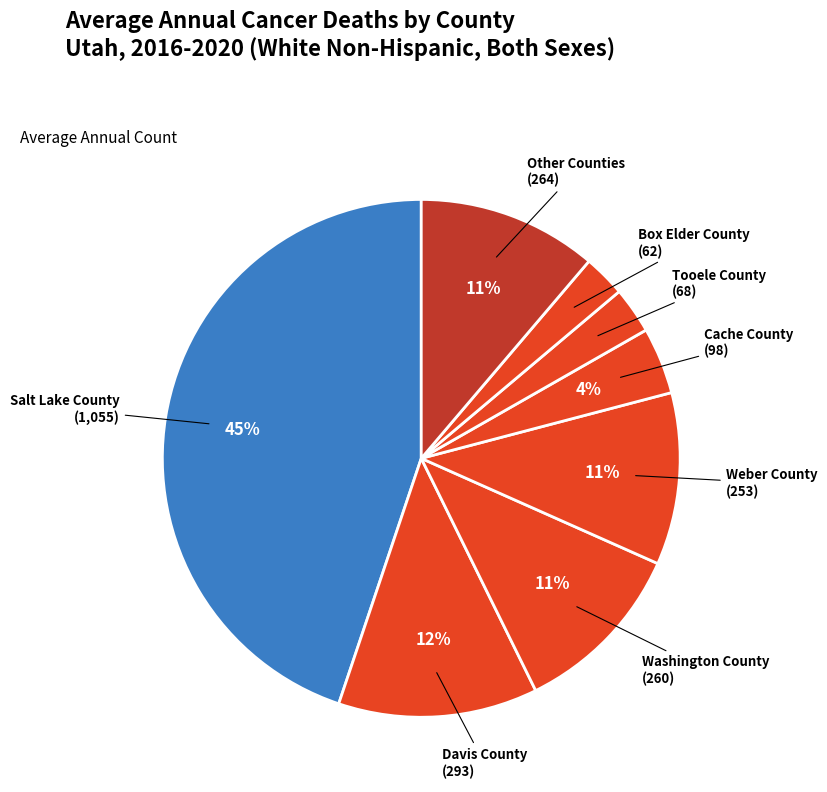

Which slice is the largest?

Salt Lake County